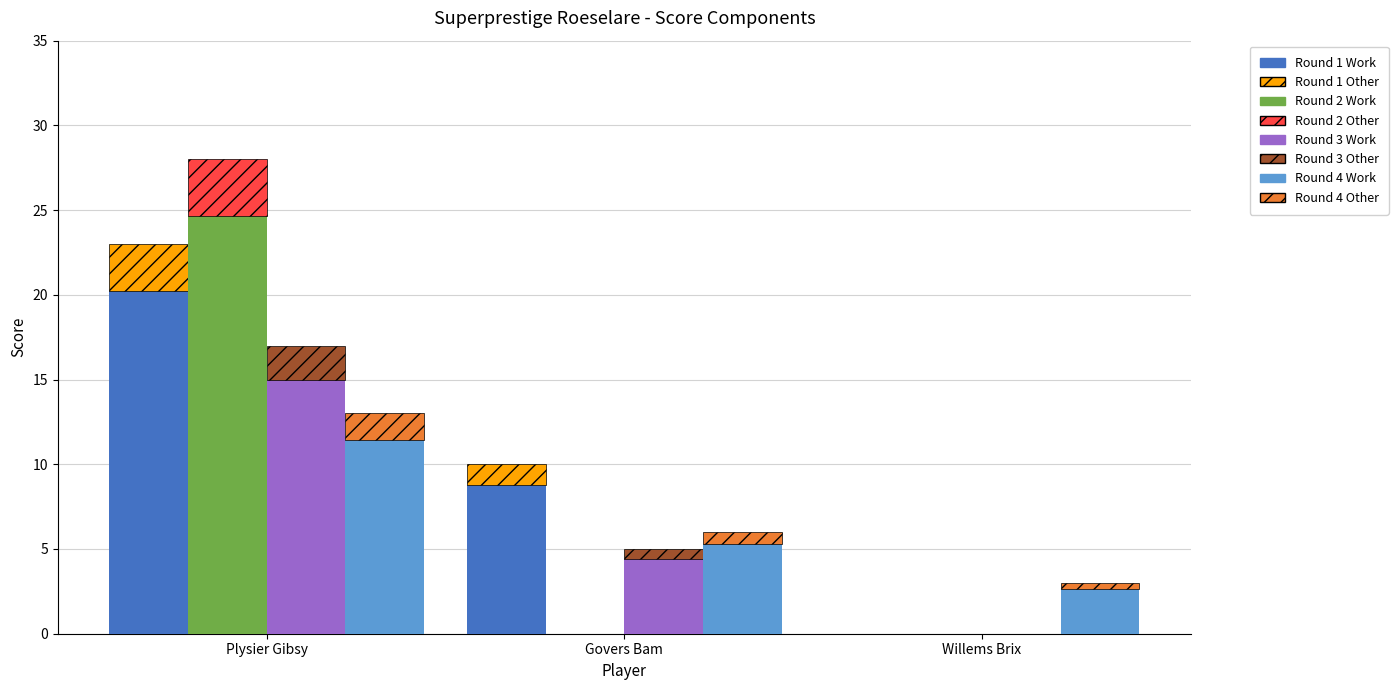

True or false: Round 3 has a value of 6.6 at Willems Brix.

False